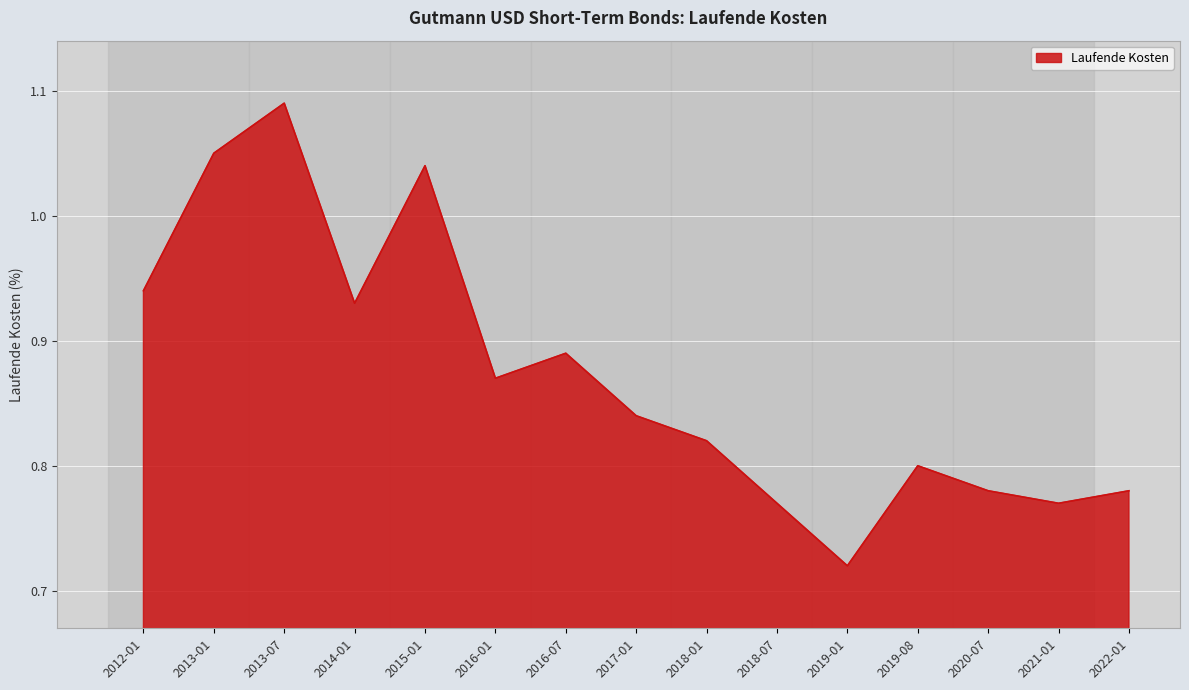

Which category has the highest value across all series?

2013-07